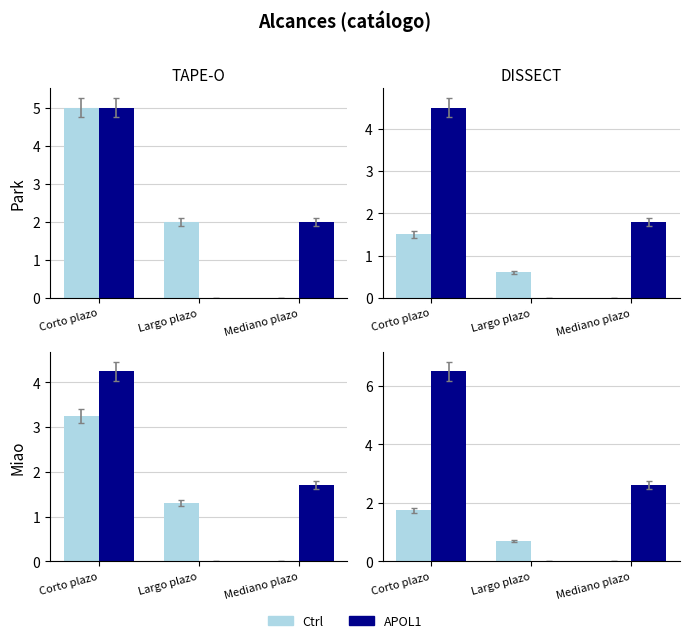

What is the difference between the maximum and minimum values in the Ctrl series?

1.8